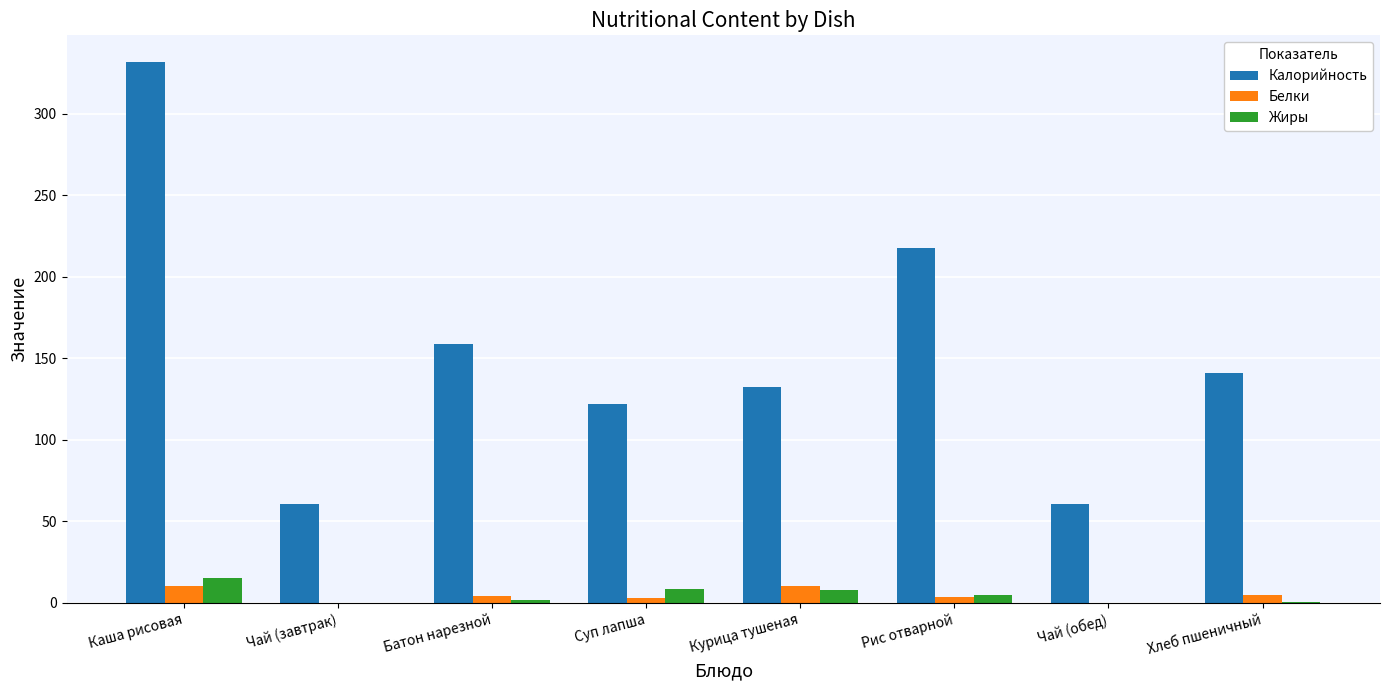

At which category does the chart reach its peak across all series?

Каша рисовая